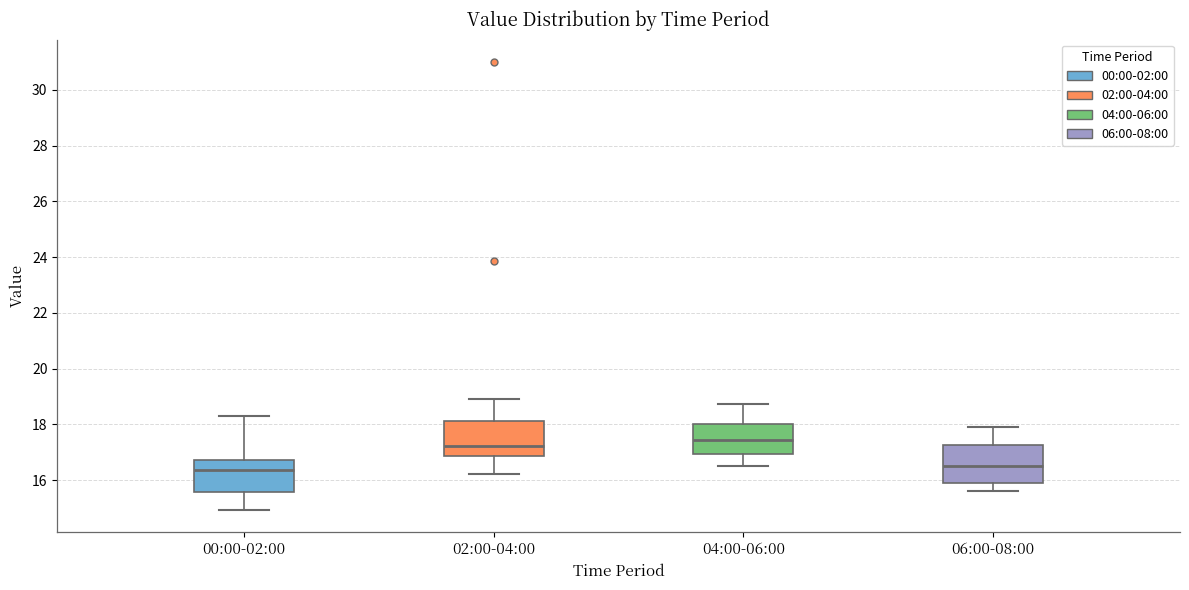

Where is the upper edge of the box for 04:00-06:00 on the y-axis? The values are not printed on the chart, so give them approximately, as read against the axis.

18.0